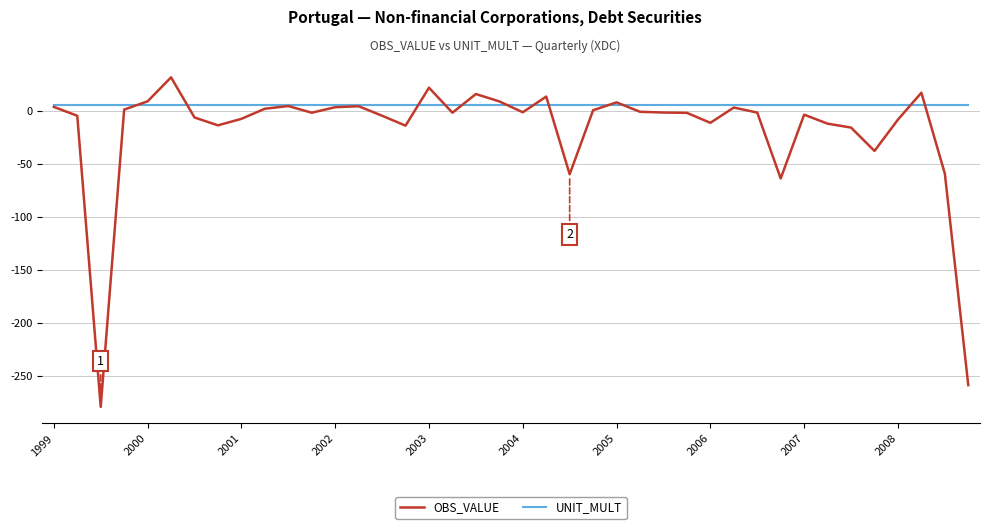

Which series has the largest range (max minus min)?

OBS_VALUE